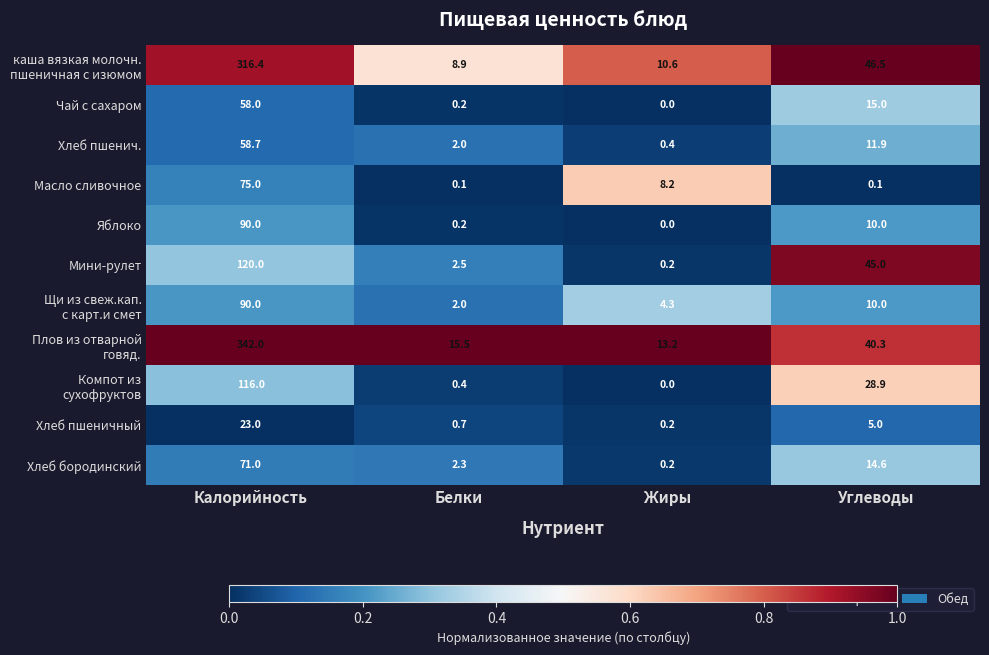

What is the total value across all series at Углеводы?

227.3